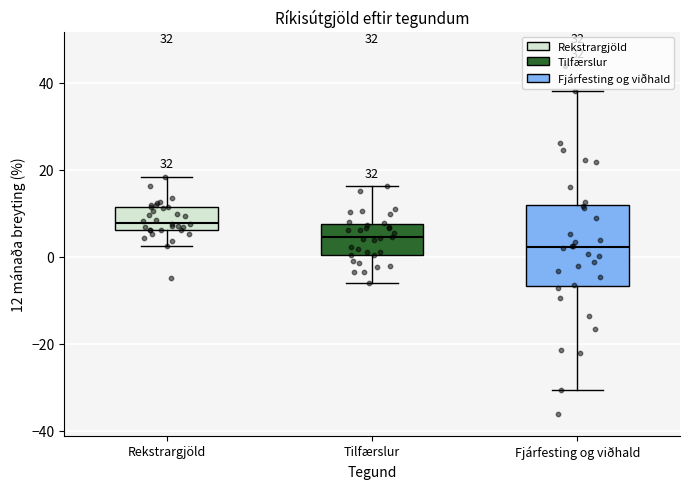

Reading left to right, transcribe this box plot: for each box, give where its median line is, the range the box spans, and where its two whiskers end, as read against the y-axis. The values are not printed on the chart, so give them approximately, as read against the axis.

Rekstrargjöld: median 8, box 6 to 12, whiskers 2 to 18
Tilfærslur: median 4, box 0 to 8, whiskers -6 to 16
Fjárfesting og viðhald: median 2, box -6 to 12, whiskers -30 to 38